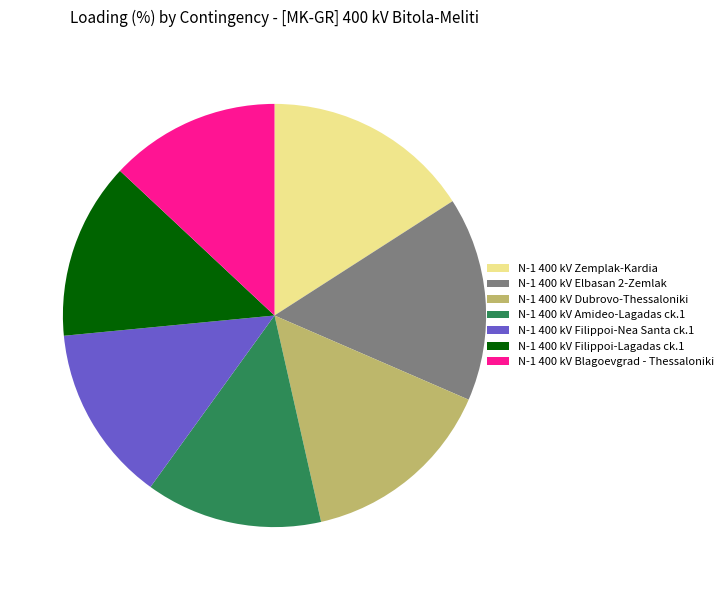

What is the ratio of the value at N-1 400 kV Elbasan 2-Zemlak to the value at N-1 400 kV Blagoevgrad - Thessaloniki?

1.2